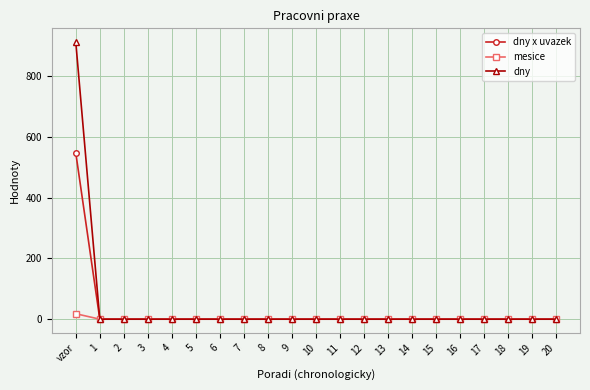

Reading left to right, extract all data points from this chart.

dny x uvazek: vzor=547.2	1=0.0	2=0.0	3=0.0	4=0.0	5=0.0	6=0.0	7=0.0	8=0.0	9=0.0	10=0.0	11=0.0	12=0.0	13=0.0	14=0.0	15=0.0	16=0.0	17=0.0	18=0.0	19=0.0	20=0.0
mesice: vzor=18.0	1=0.0	2=0.0	3=0.0	4=0.0	5=0.0	6=0.0	7=0.0	8=0.0	9=0.0	10=0.0	11=0.0	12=0.0	13=0.0	14=0.0	15=0.0	16=0.0	17=0.0	18=0.0	19=0.0	20=0.0
dny: vzor=912.0	1=0.0	2=0.0	3=0.0	4=0.0	5=0.0	6=0.0	7=0.0	8=0.0	9=0.0	10=0.0	11=0.0	12=0.0	13=0.0	14=0.0	15=0.0	16=0.0	17=0.0	18=0.0	19=0.0	20=0.0